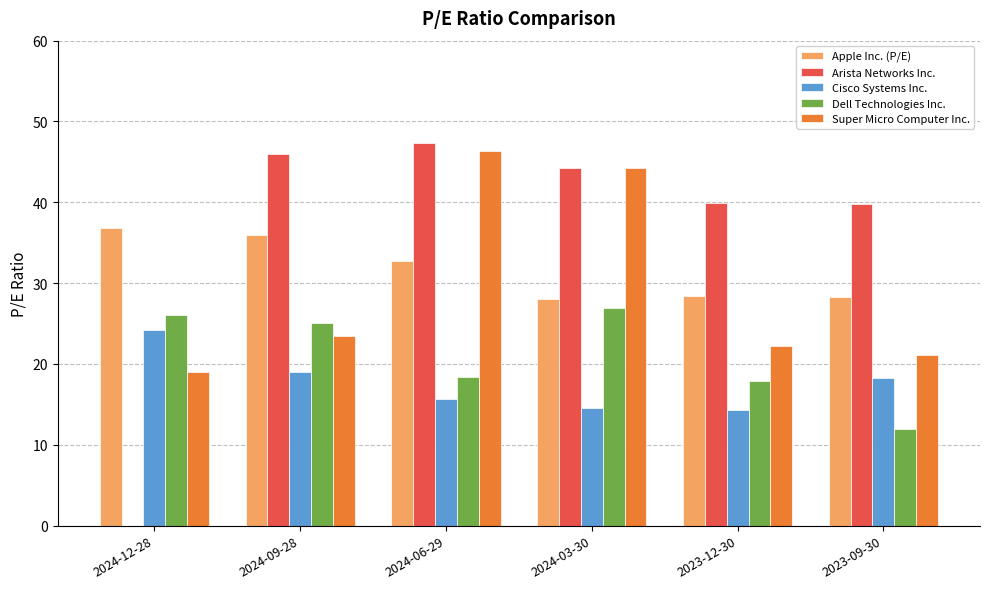

Between 2024-12-28 and 2024-06-29, which series saw the biggest shift?

Arista Networks Inc.